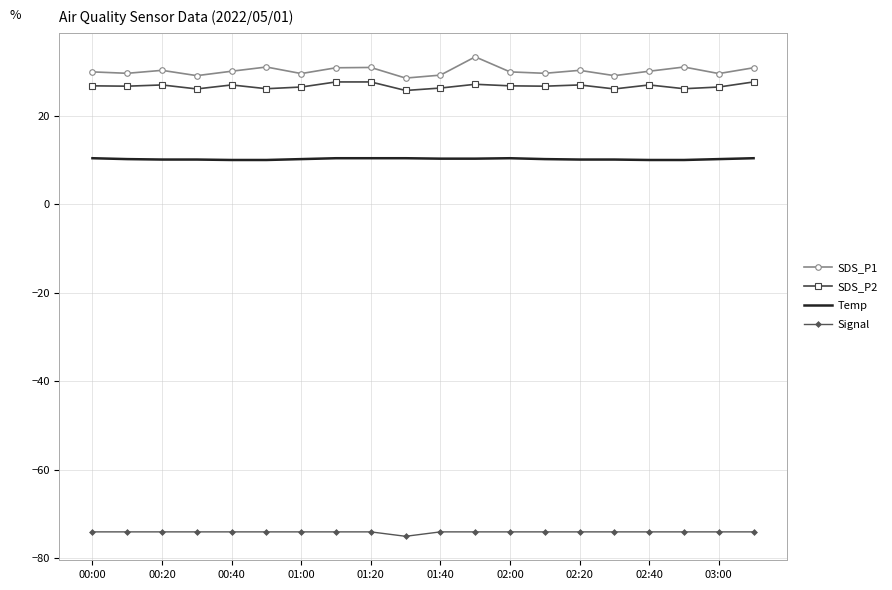

What is the highest value of the SDS_P2 series?

27.6